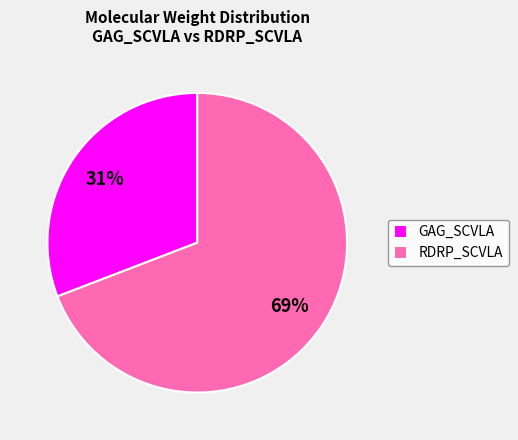

How many segments does this pie chart have?

2